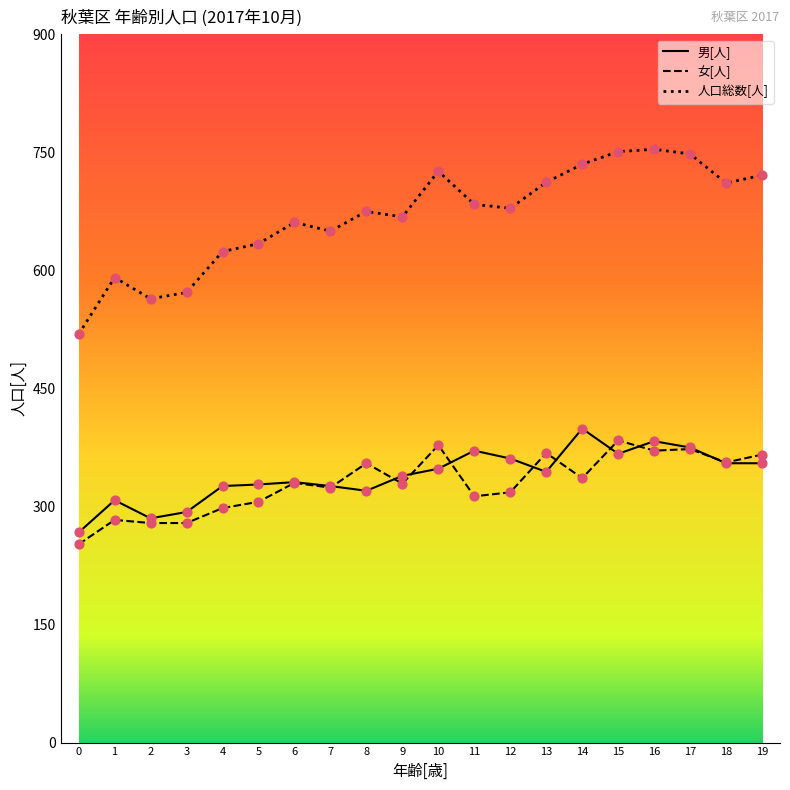

What are all the series names shown in the legend?

男[人], 女[人], 人口総数[人]